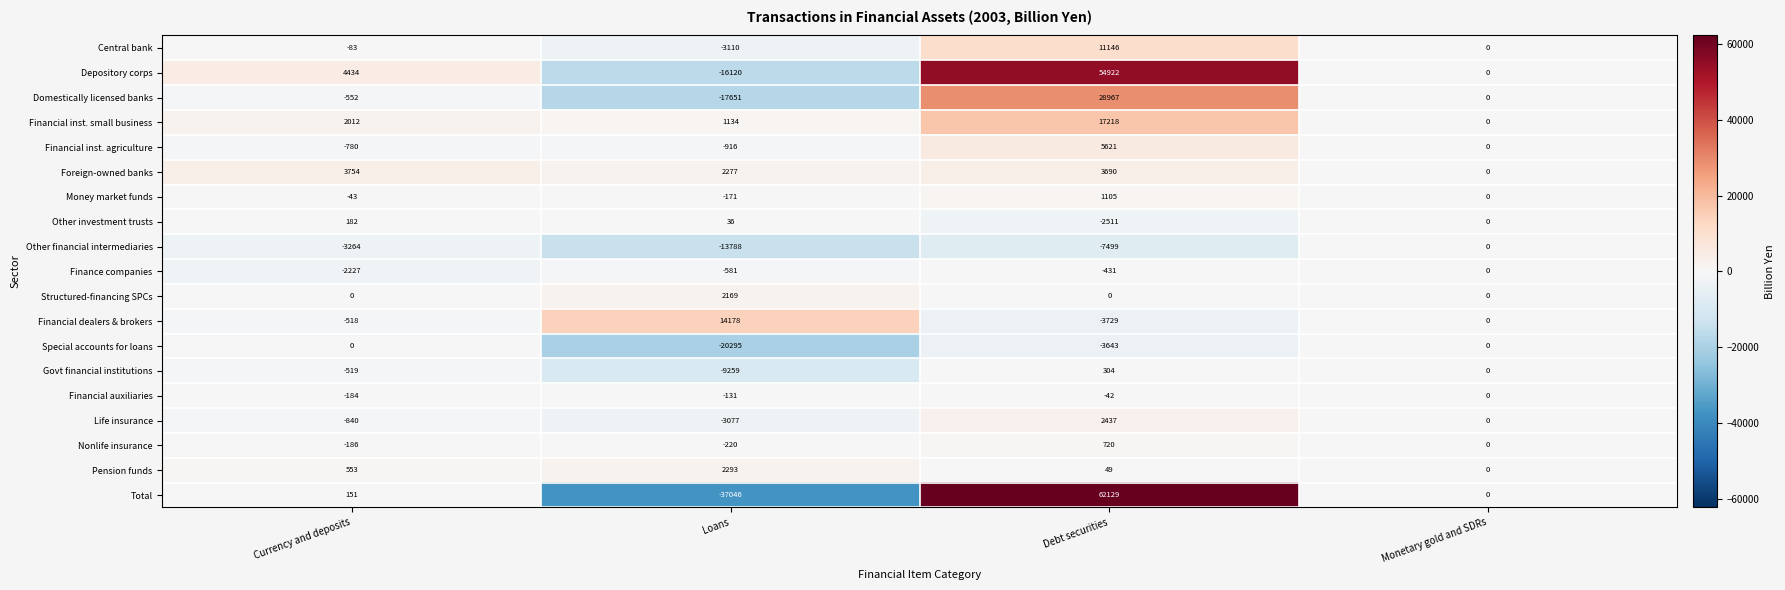

What is the difference between the maximum and second lowest values in the Foreign-owned banks series?

1477